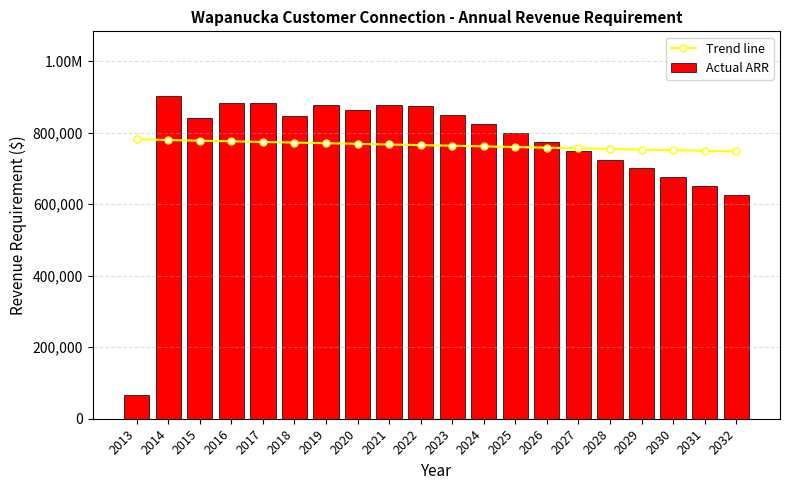

The Actual ARR series shows 1256476.3 at 2017. True or false?

False